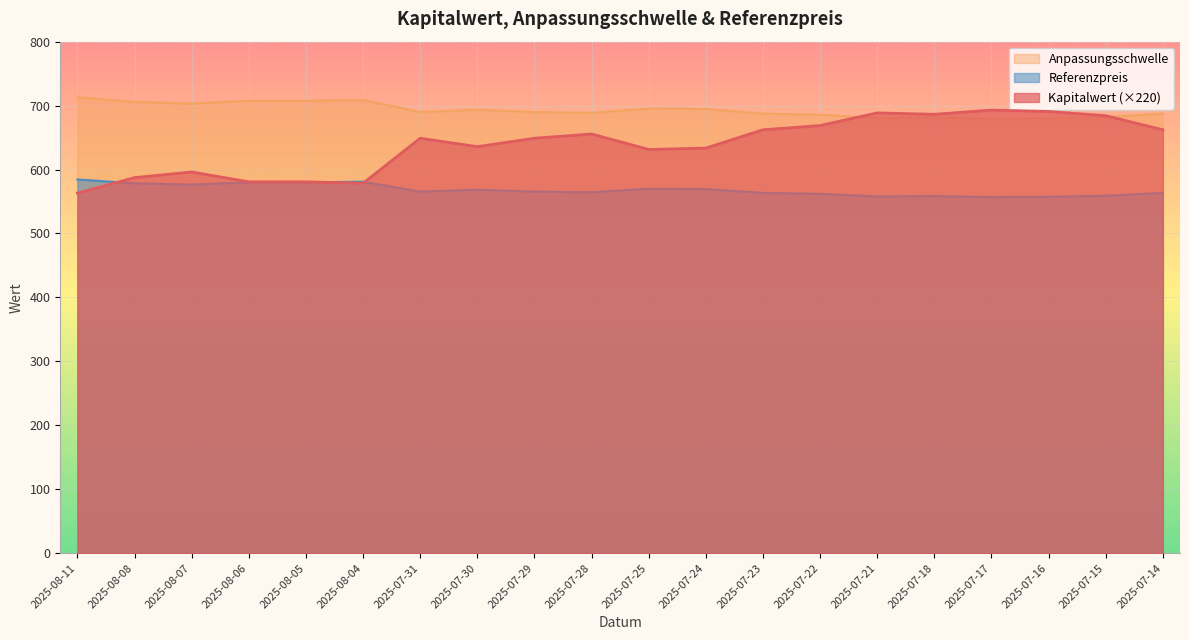

What is the approximate value of Anpassungsschwelle at 2025-07-23?

687.5